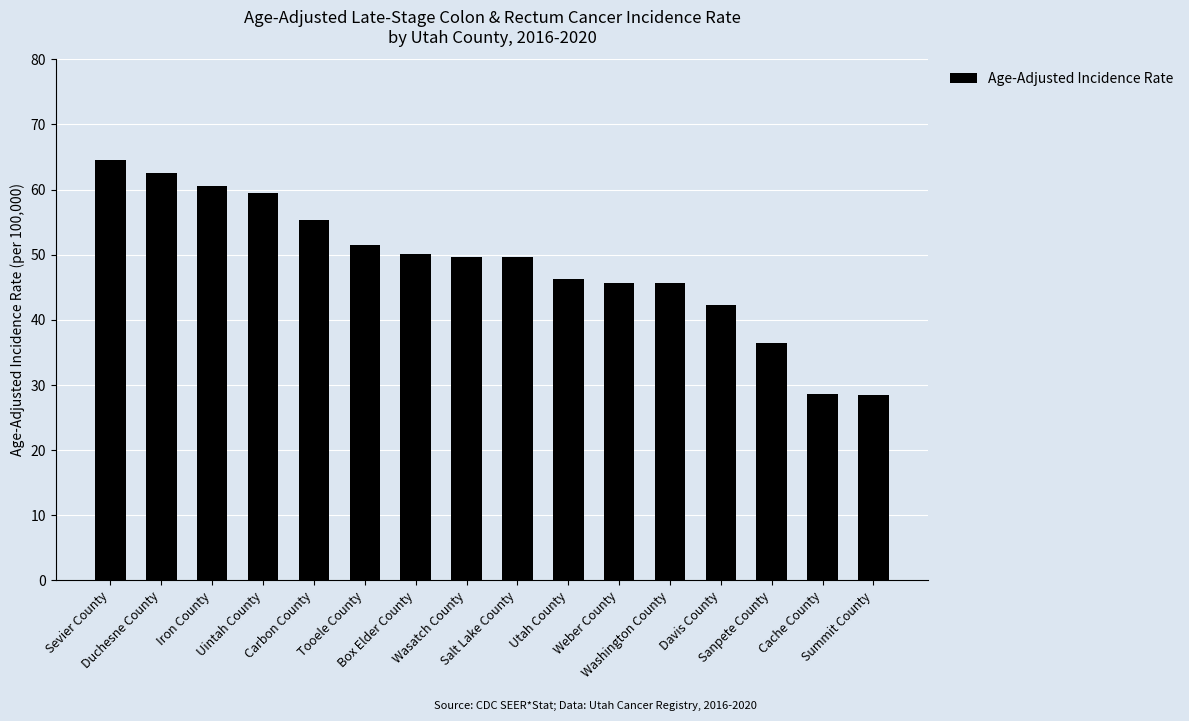

True or false: the data shows 28.6 at Cache County.

True